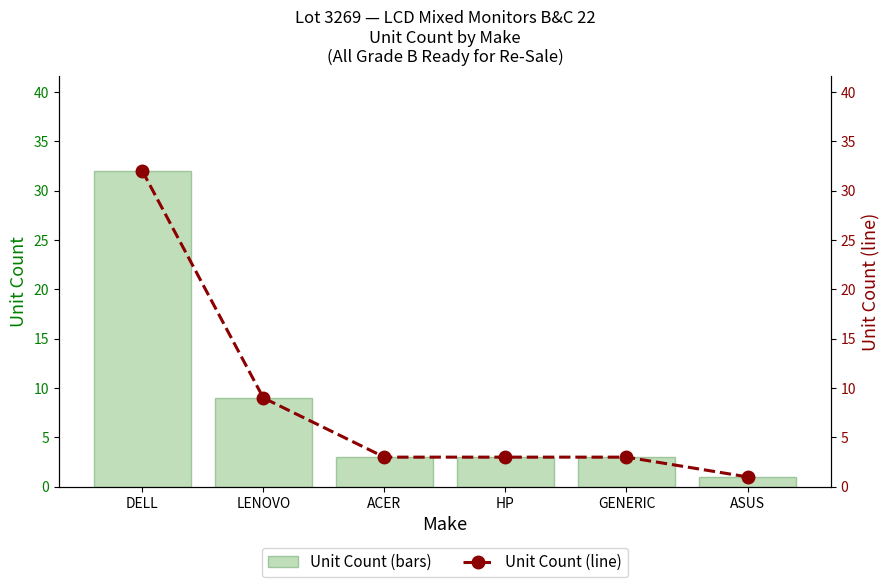

Are the bars grouped side by side (vs. stacked)?

Yes